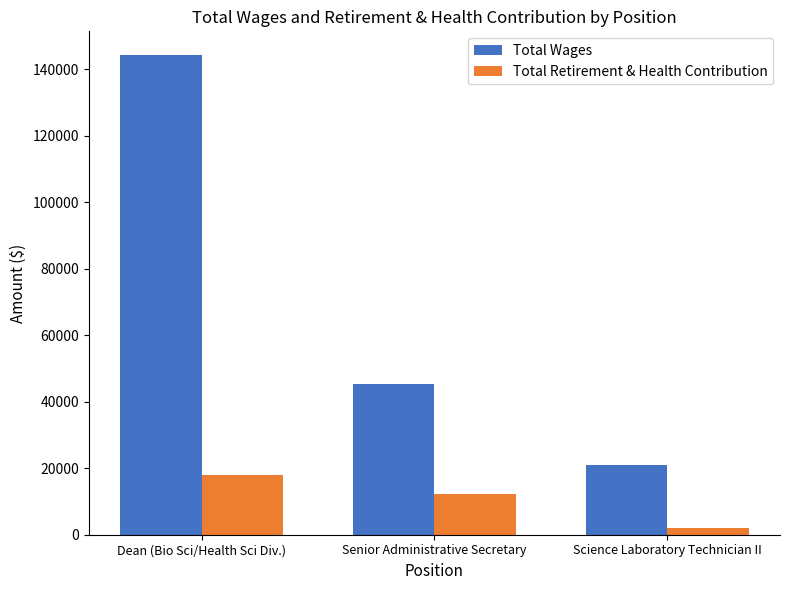

What value does the Total Wages series have at Dean (Bio Sci/Health Sci Div.)?

144141